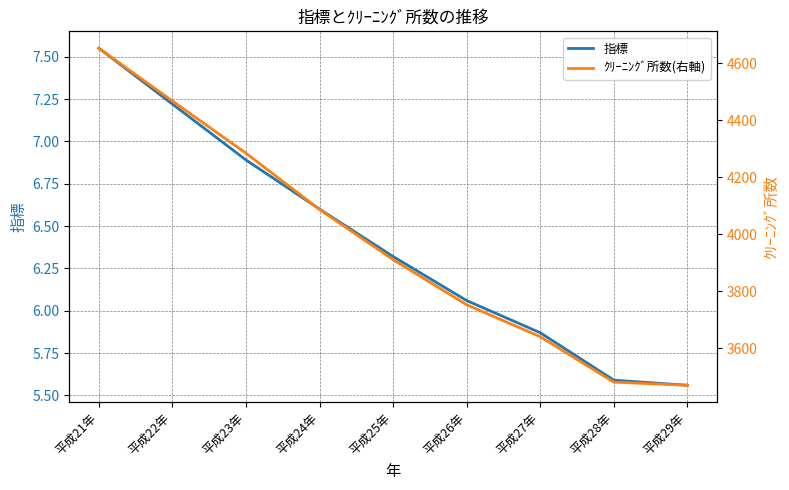

Which series has the largest range (max minus min)?

ｸﾘｰﾆﾝｸﾞ所数(右軸)